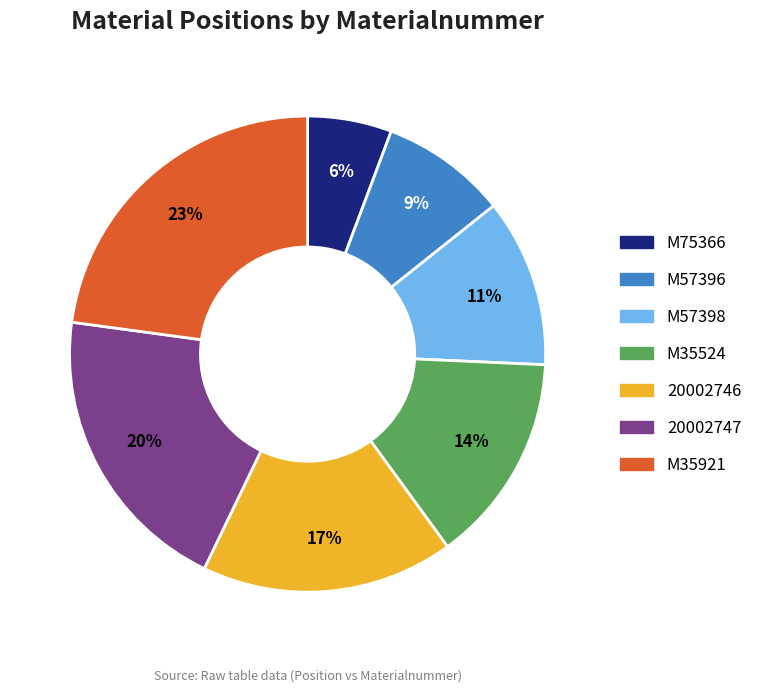

Combined, do 20002746 and 20002747 account for over 50%?

No